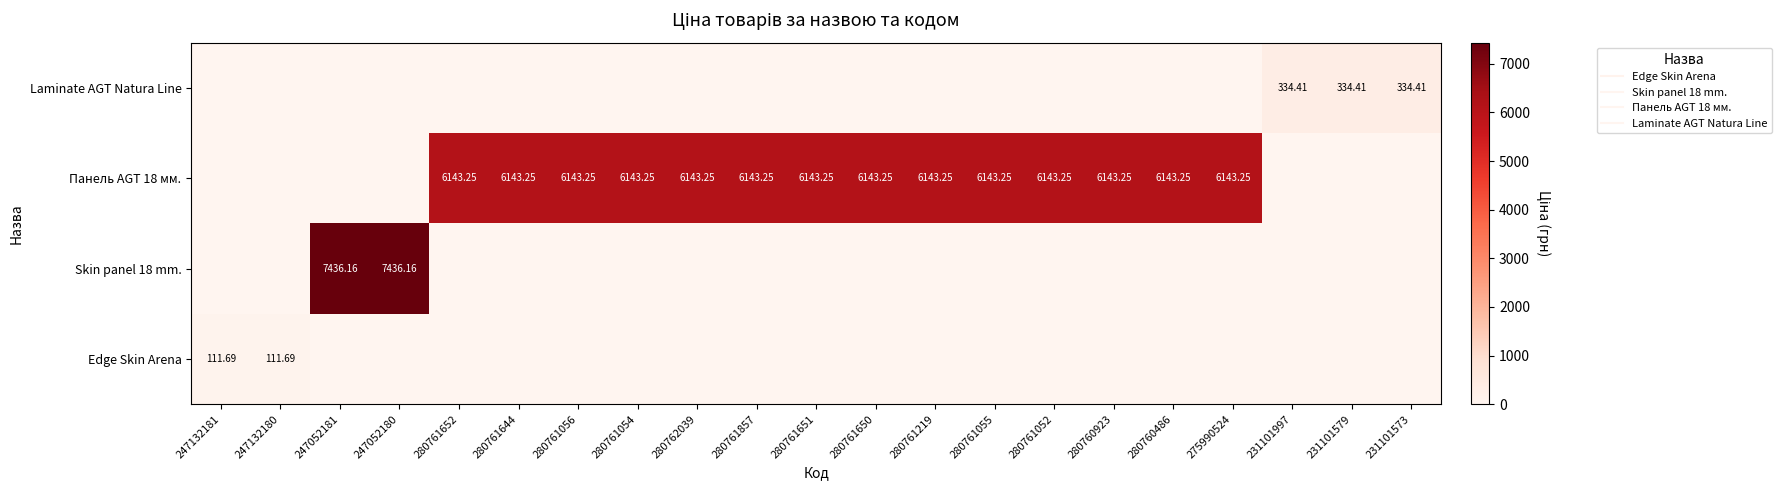

How many distinct data groups are displayed?

4